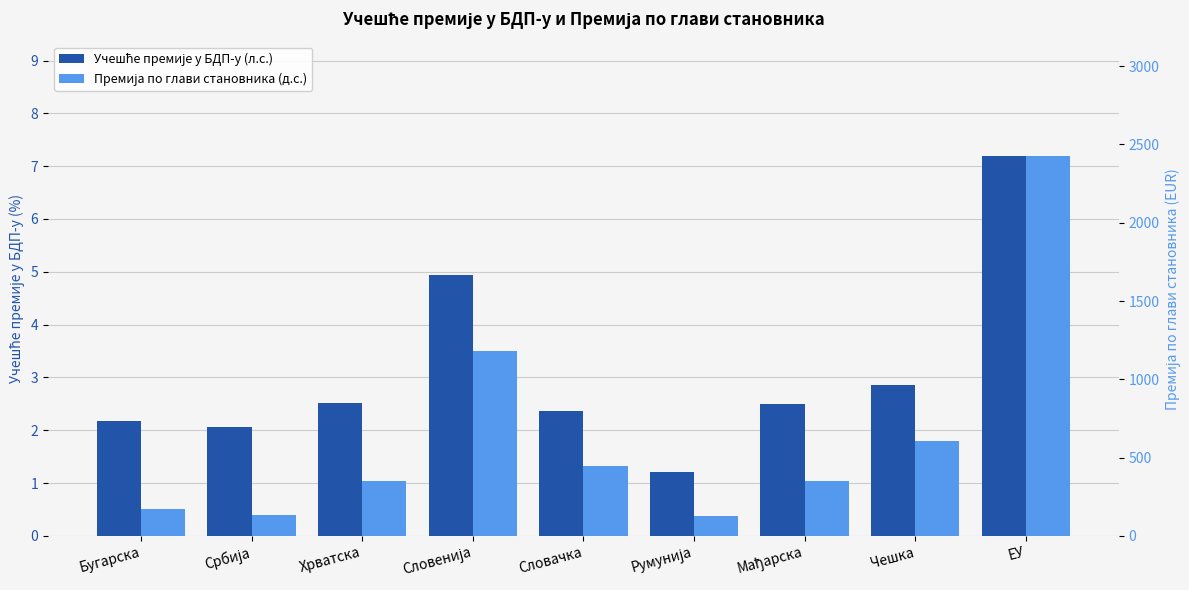

What is the difference between the maximum and minimum values in the Премија по глави становника (д.с.) series?

2304.0